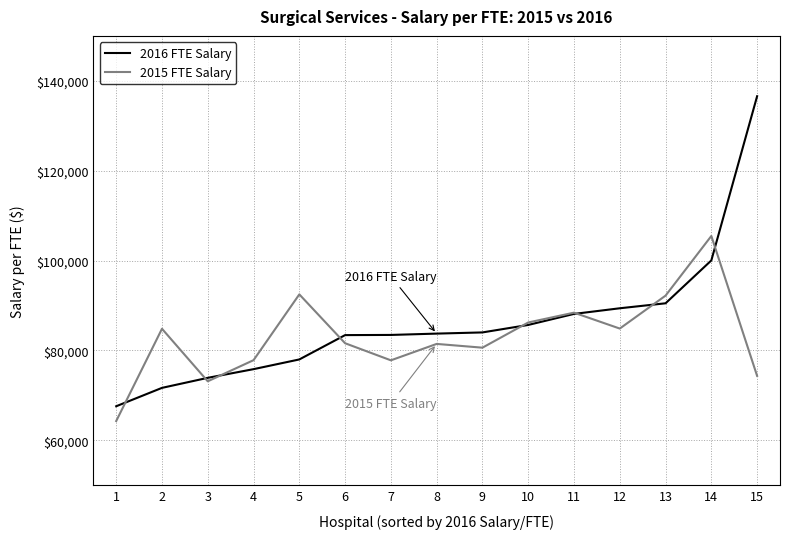

At which category is the sum across all series the highest?

15